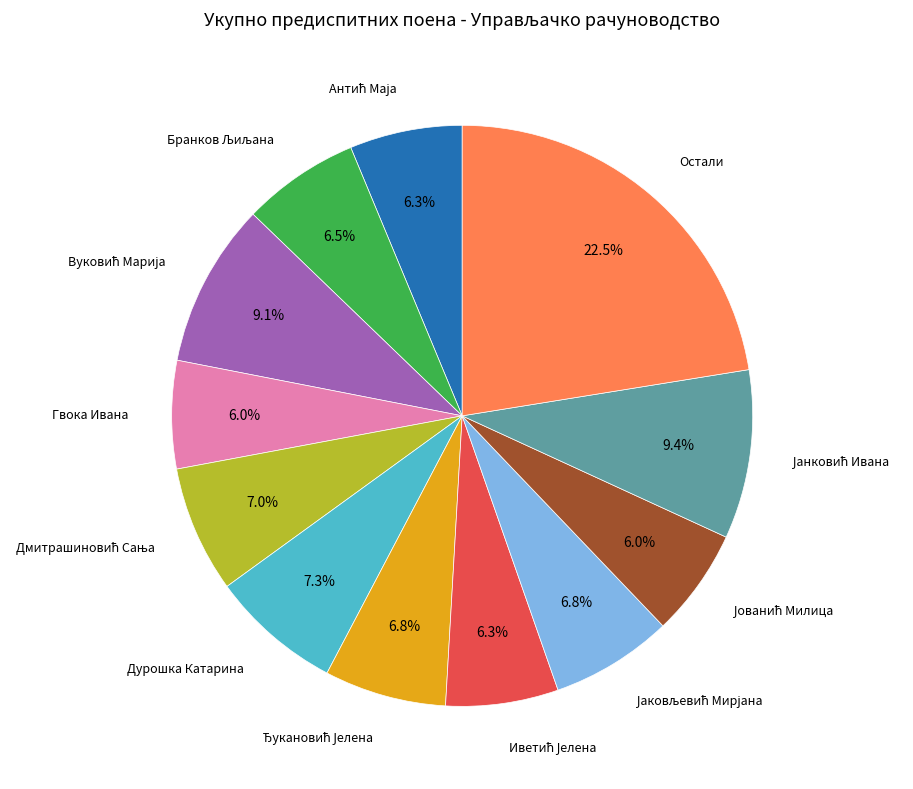

Is there a majority slice in this chart?

No